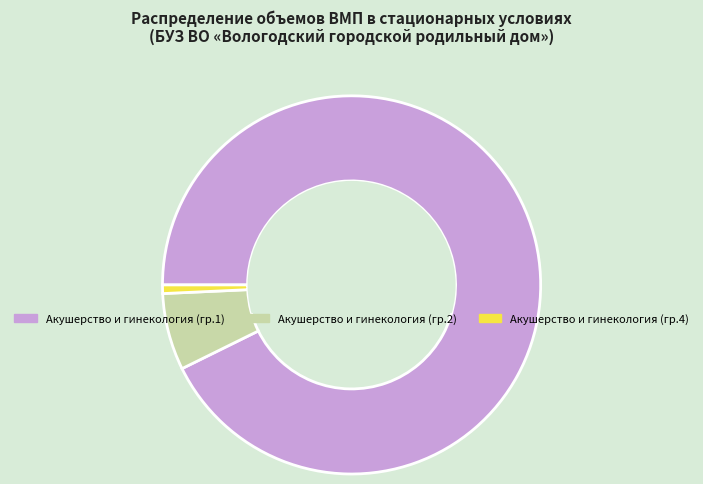

Does any single category account for the majority?

Yes